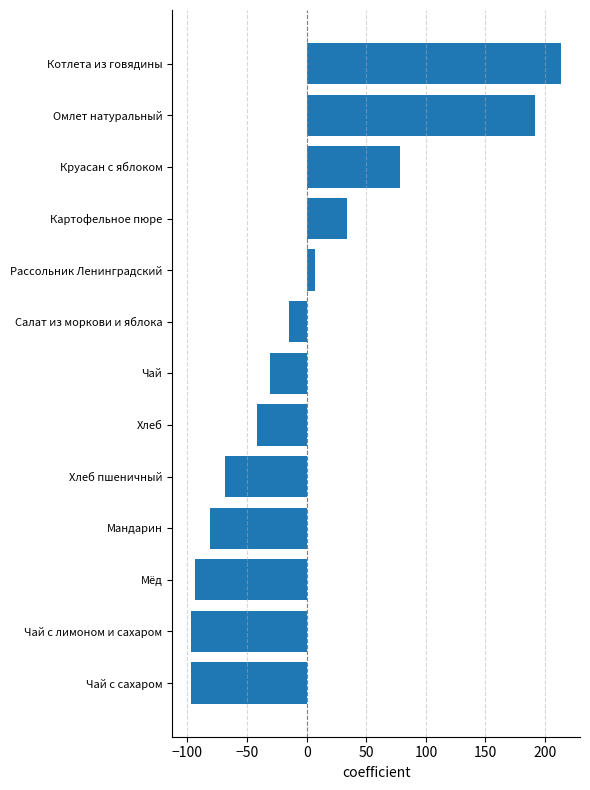

Does the chart contain any negative values?

Yes